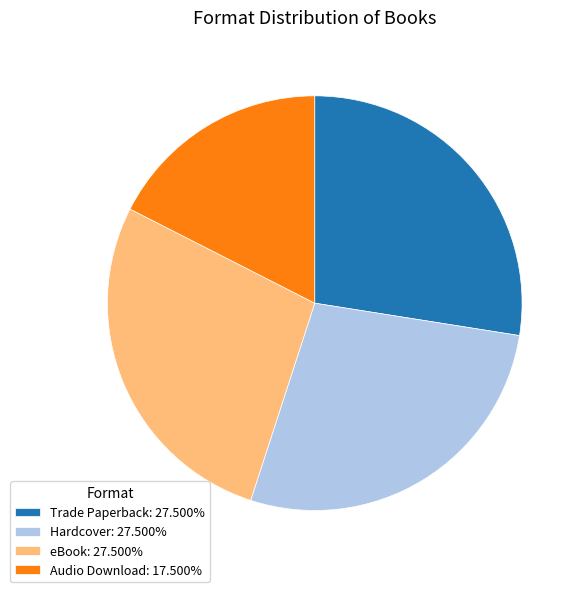

Is there a majority slice in this chart?

No